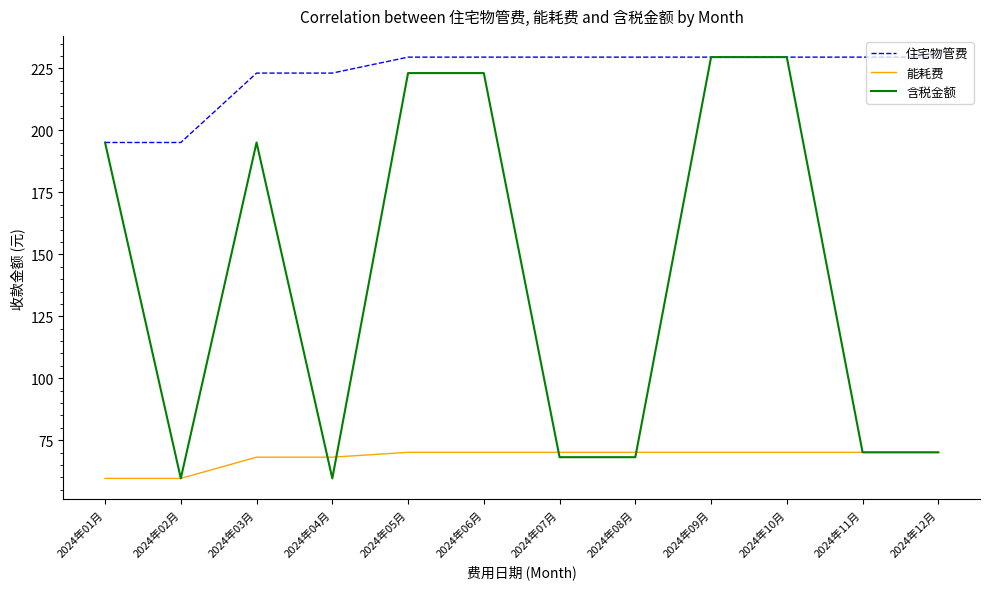

How many lines are shown in the chart?

3